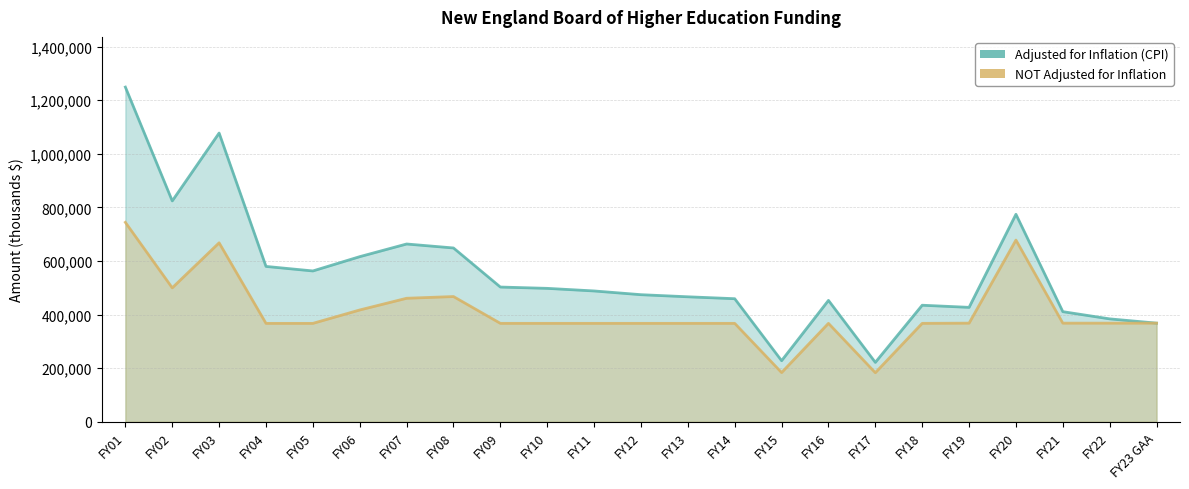

Reading left to right, extract all data points from this chart.

Adjusted for Inflation (CPI): 1249188	824438	1077714	579950	563033	616372	663633	648796	502972	498070	488381	474448	466584	459435	228086	453160	221837	435129	427162	774514	411105	384181	368250
NOT Adjusted for Inflation: 744418	500000	668004	367402	367402	417402	461086	467500	367500	367500	367500	367500	367500	367500	183750	367500	183250	367500	368250	678250	368250	368250	368250